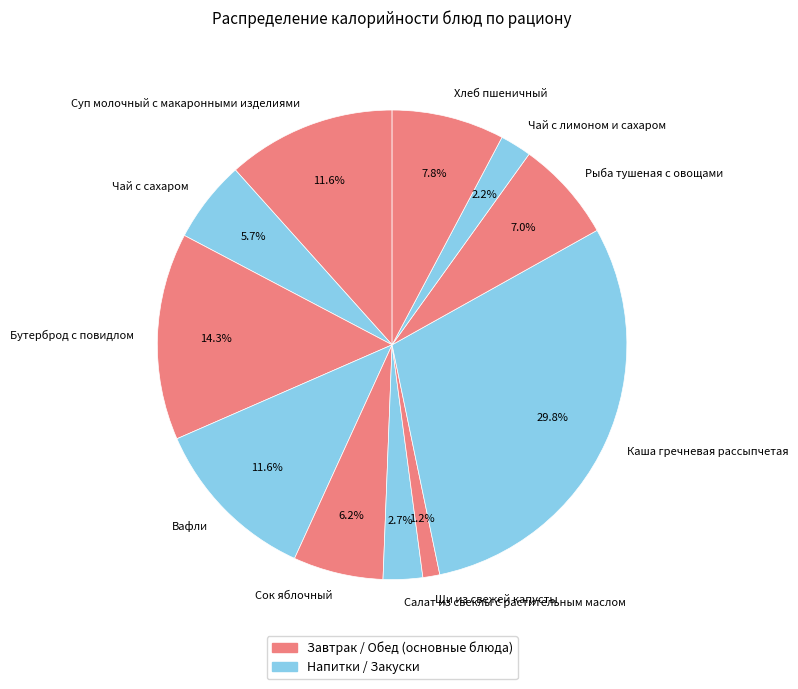

To the nearest percent, what portion does Вафли represent?

12%